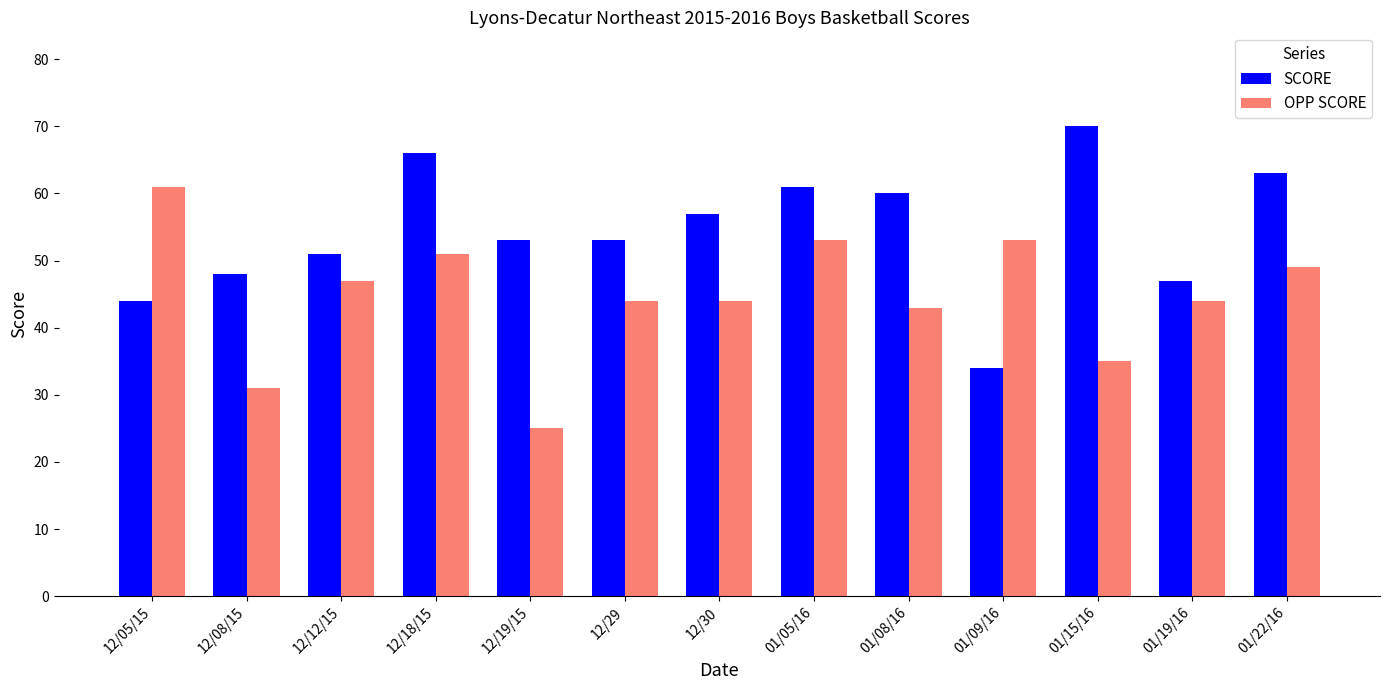

What position from the left is 01/09/16?

10